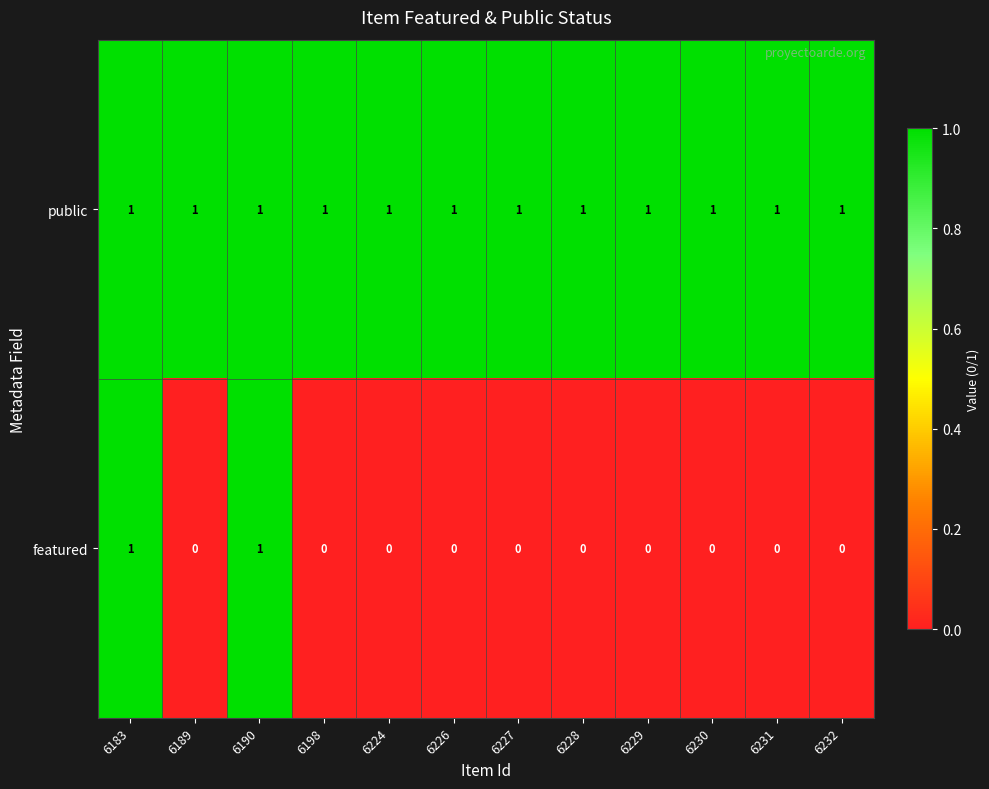

Rank the series by their average value, from highest to lowest.

public, featured